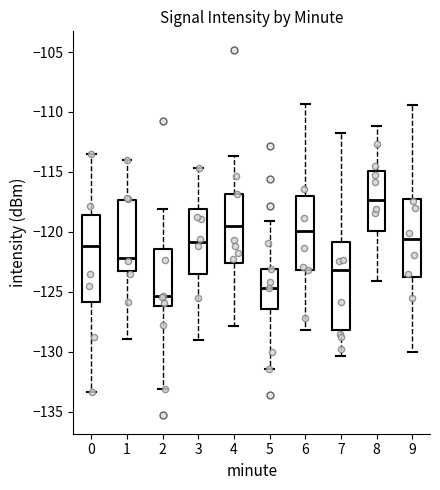

Reading left to right, read every box against the y-axis: the position of its median line, the range the box covers, and the ends of its whiskers. The values are not printed on the chart, so give them approximately, as read against the axis.

0: median -121.0, box -126.0 to -118.5, whiskers -133.5 to -113.5
1: median -122.0, box -123.5 to -117.5, whiskers -129.0 to -114.0
2: median -125.5, box -126.0 to -121.5, whiskers -133.0 to -118.0
3: median -121.0, box -123.5 to -118.0, whiskers -129.0 to -114.5
4: median -119.5, box -122.5 to -117.0, whiskers -128.0 to -113.5
5: median -124.5, box -126.5 to -123.0, whiskers -131.5 to -119.0
6: median -120.0, box -123.0 to -117.0, whiskers -128.0 to -109.5
7: median -123.0, box -128.0 to -121.0, whiskers -130.5 to -112.0
8: median -117.5, box -120.0 to -115.0, whiskers -124.0 to -111.0
9: median -120.5, box -123.5 to -117.0, whiskers -130.0 to -109.5